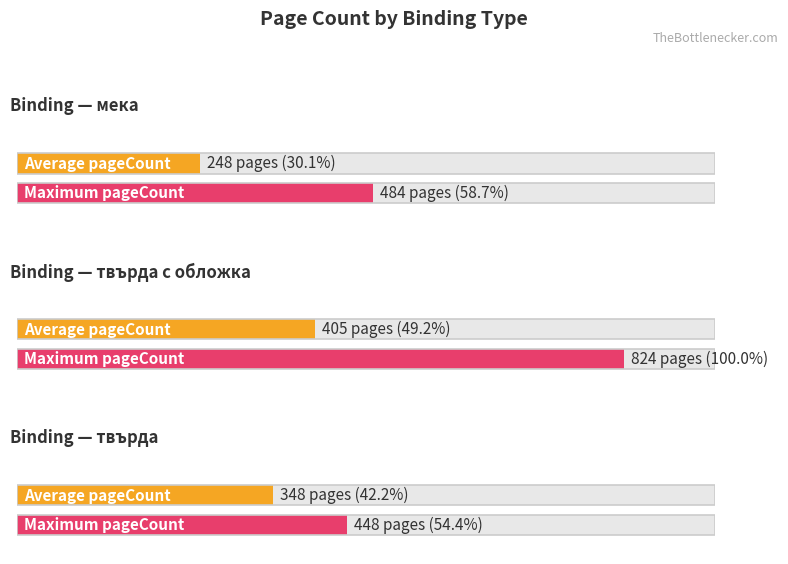

The Average pageCount series shows 750 at 34. True or false?

False